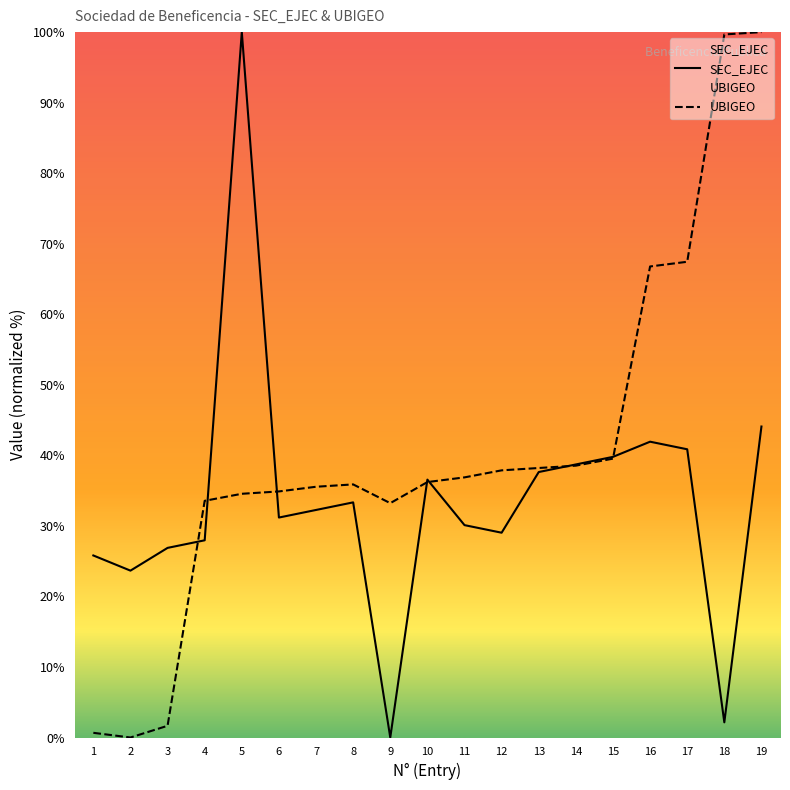

Reading left to right, list all the values displayed in this chart.

SEC_EJEC: 1=25.8	2=23.7	3=26.9	4=28.0	5=100.0	6=31.2	7=32.3	8=33.3	9=0.0	10=36.6	11=30.1	12=29.0	13=37.6	14=38.7	15=39.8	16=41.9	17=40.9	18=2.2	19=44.1
UBIGEO: 1=0.7	2=0.0	3=1.7	4=33.6	5=34.6	6=34.9	7=35.5	8=35.9	9=33.2	10=36.2	11=36.9	12=37.9	13=38.2	14=38.5	15=39.5	16=66.8	17=67.4	18=99.7	19=100.0